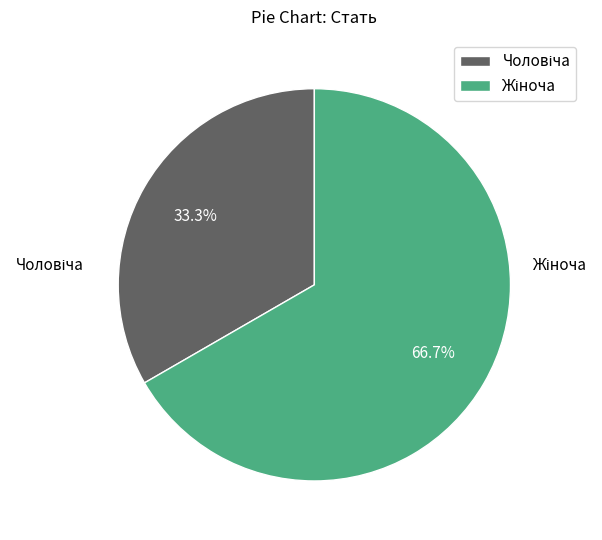

Is there any slice that represents more than half of the pie?

Yes